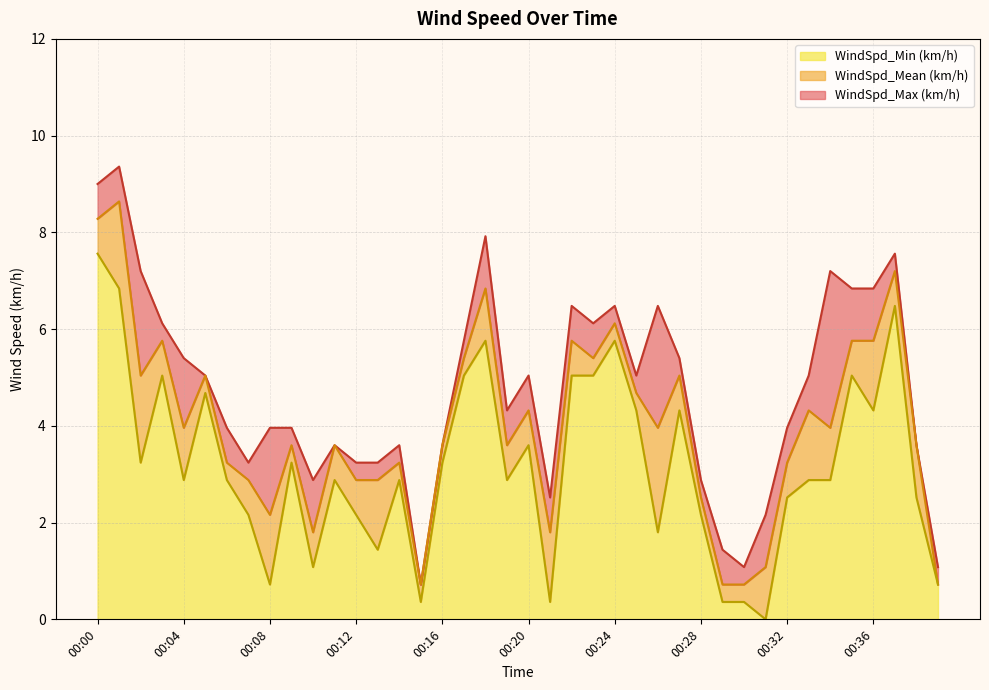

What is the difference between the maximum and minimum values in the WindSpd_Mean (km/h) series?

7.9